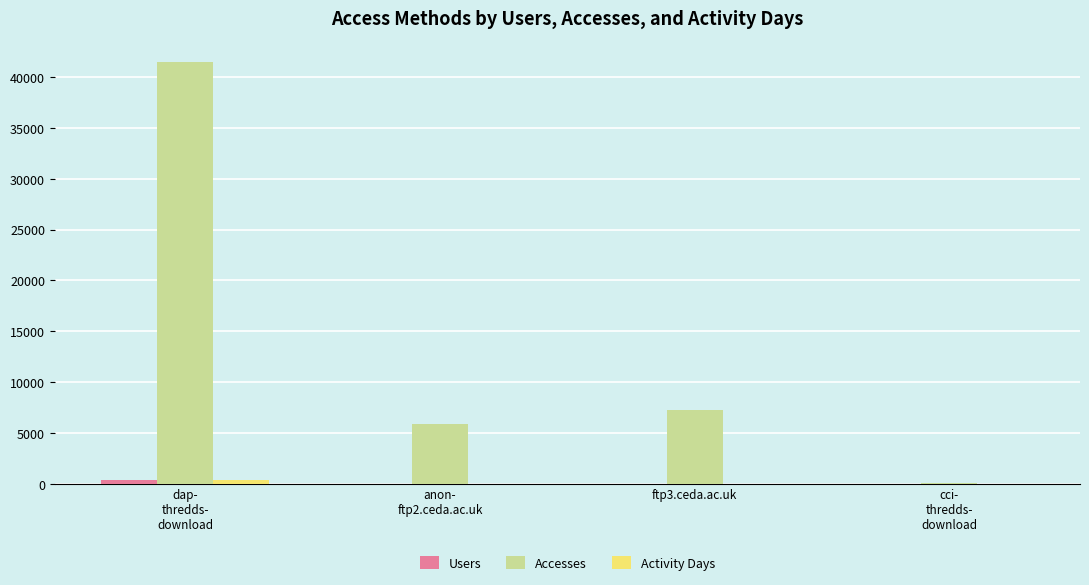

Which label corresponds to the largest value in the chart?

dap-
thredds-
download